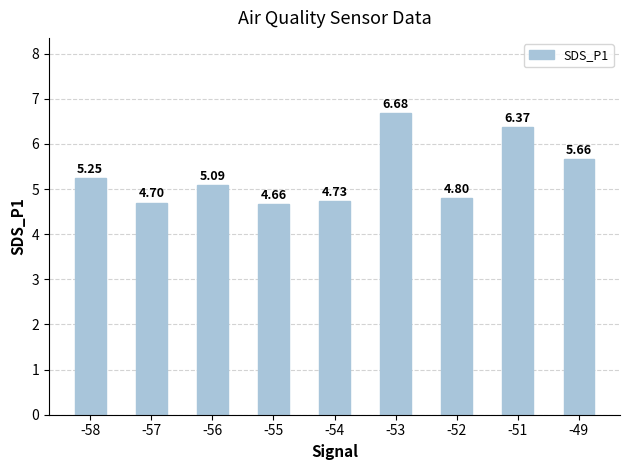

Where does the data first go above 5?

-58